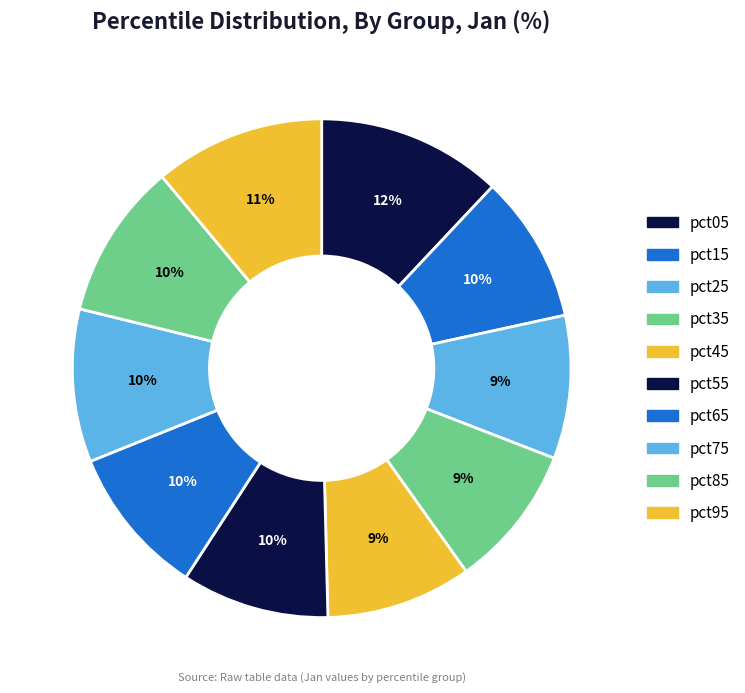

Which slice is the largest?

pct05